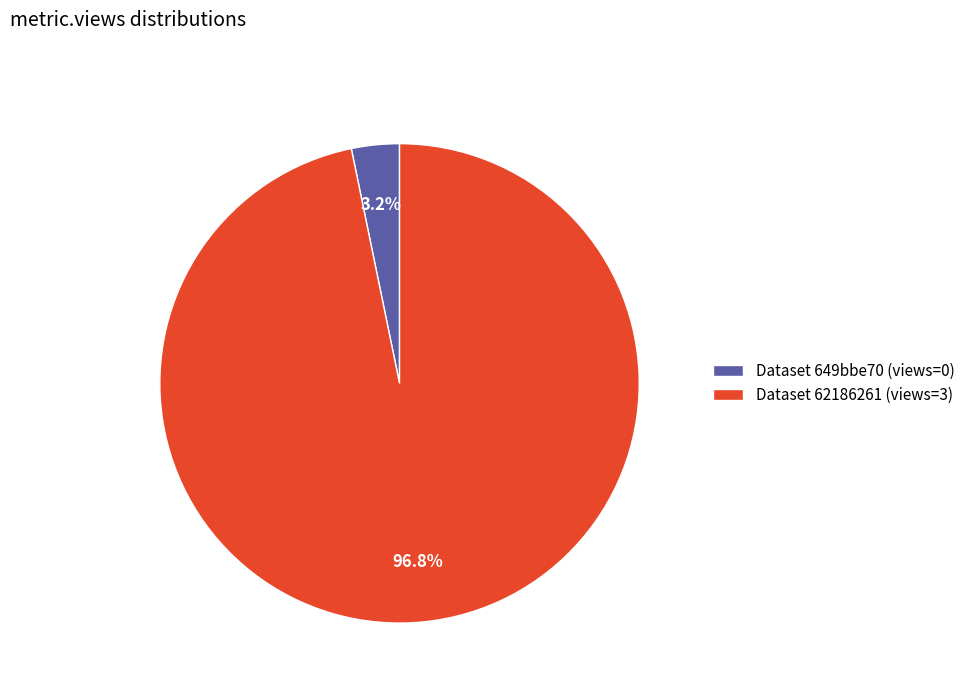

Does any single category account for the majority?

Yes